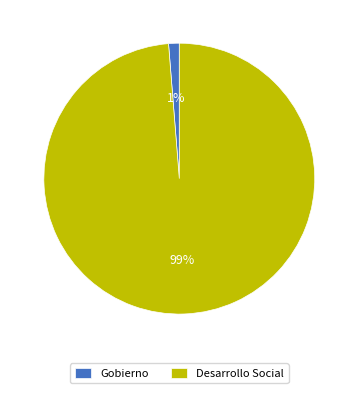

To the nearest percent, what is the combined percentage of Desarrollo Social and Gobierno?

100%